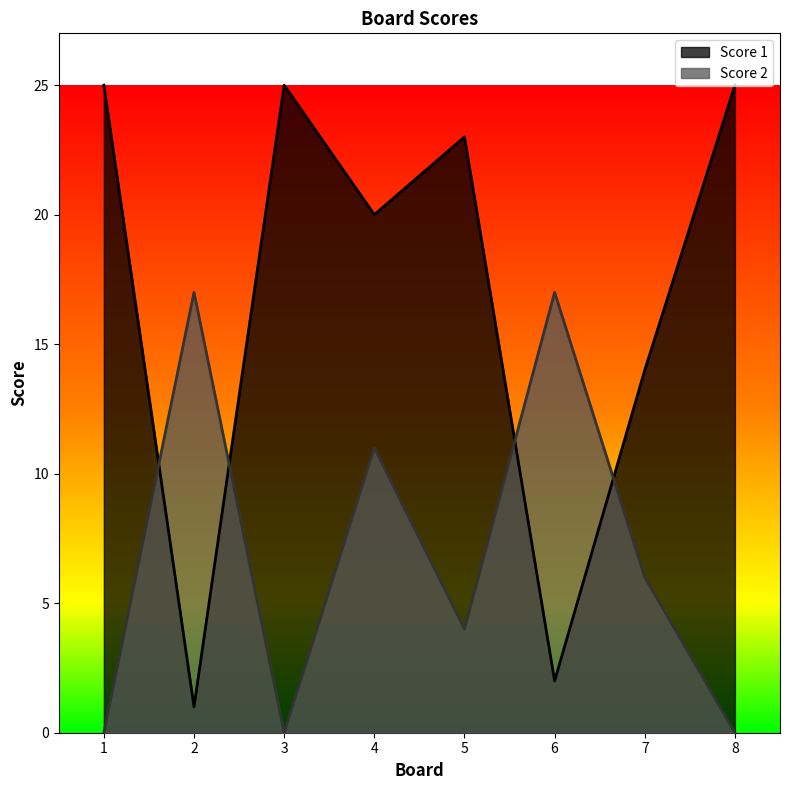

In Score 2, how many points are higher than both neighbors (excluding endpoints)?

3